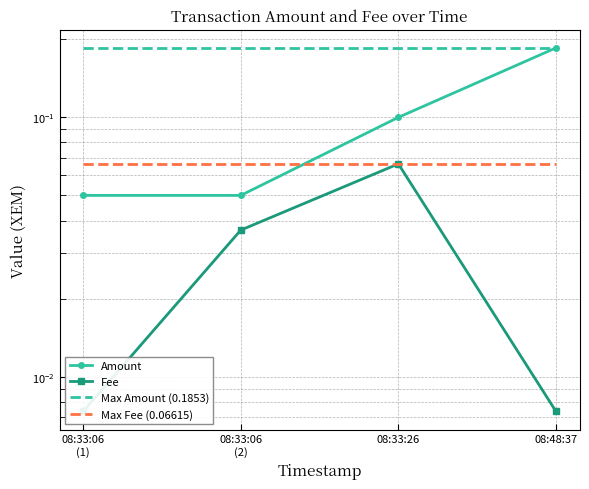

How many series are shown in this chart?

4